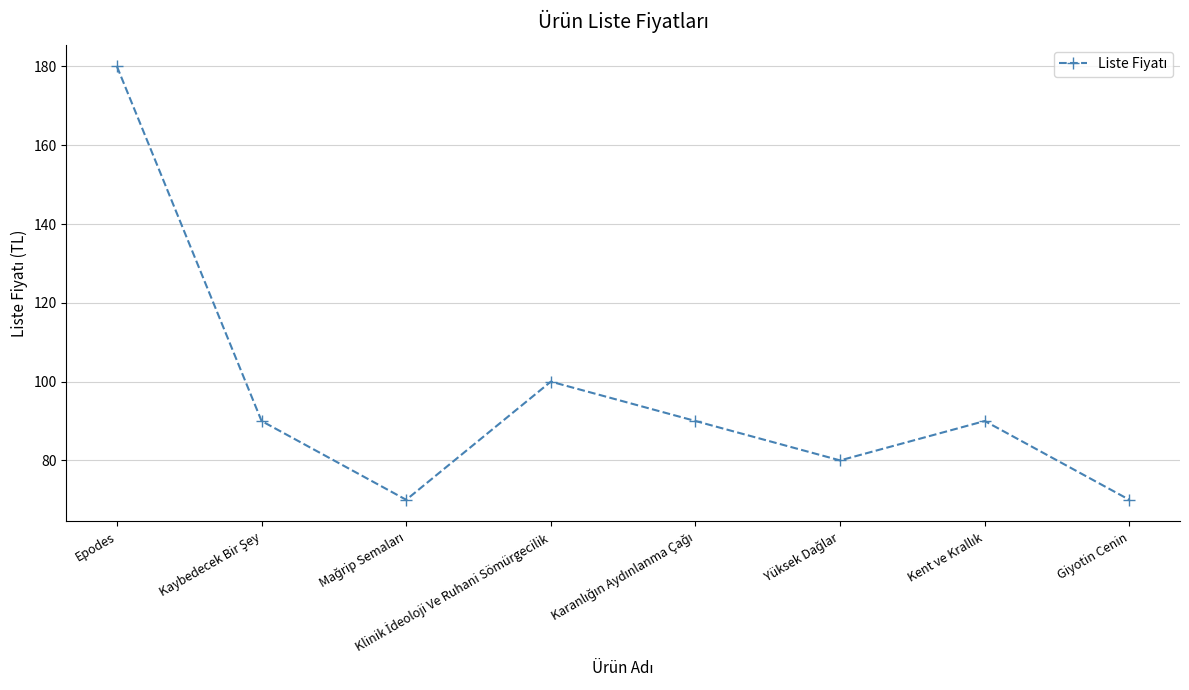

What is the value of the 2nd point from the left?

90